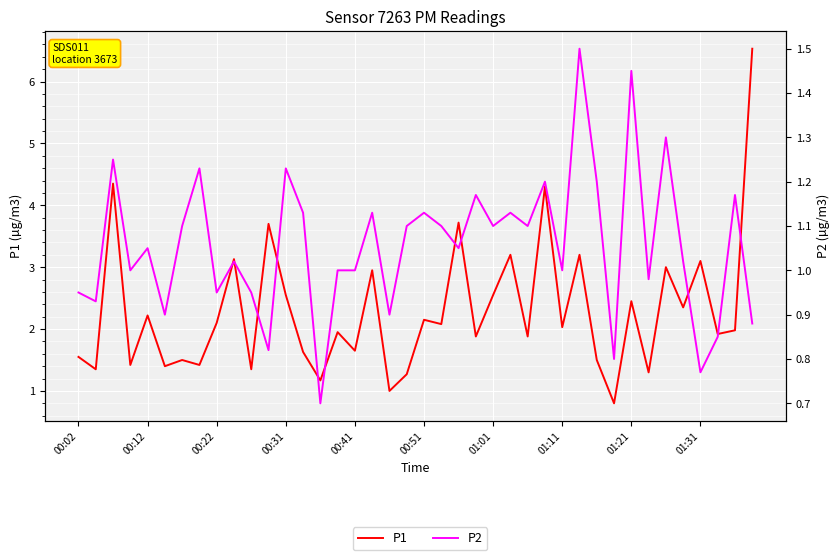

Read the P2 value at 31.

0.8